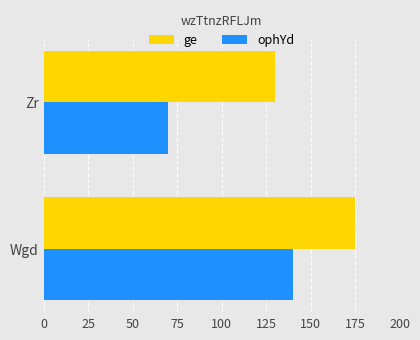

At which category is the sum across all series the highest?

Wgd